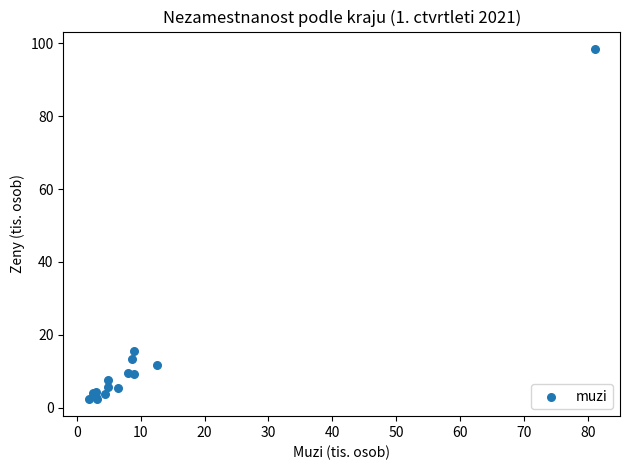

What Y value in the scatter plot is closest to 50?

15.4